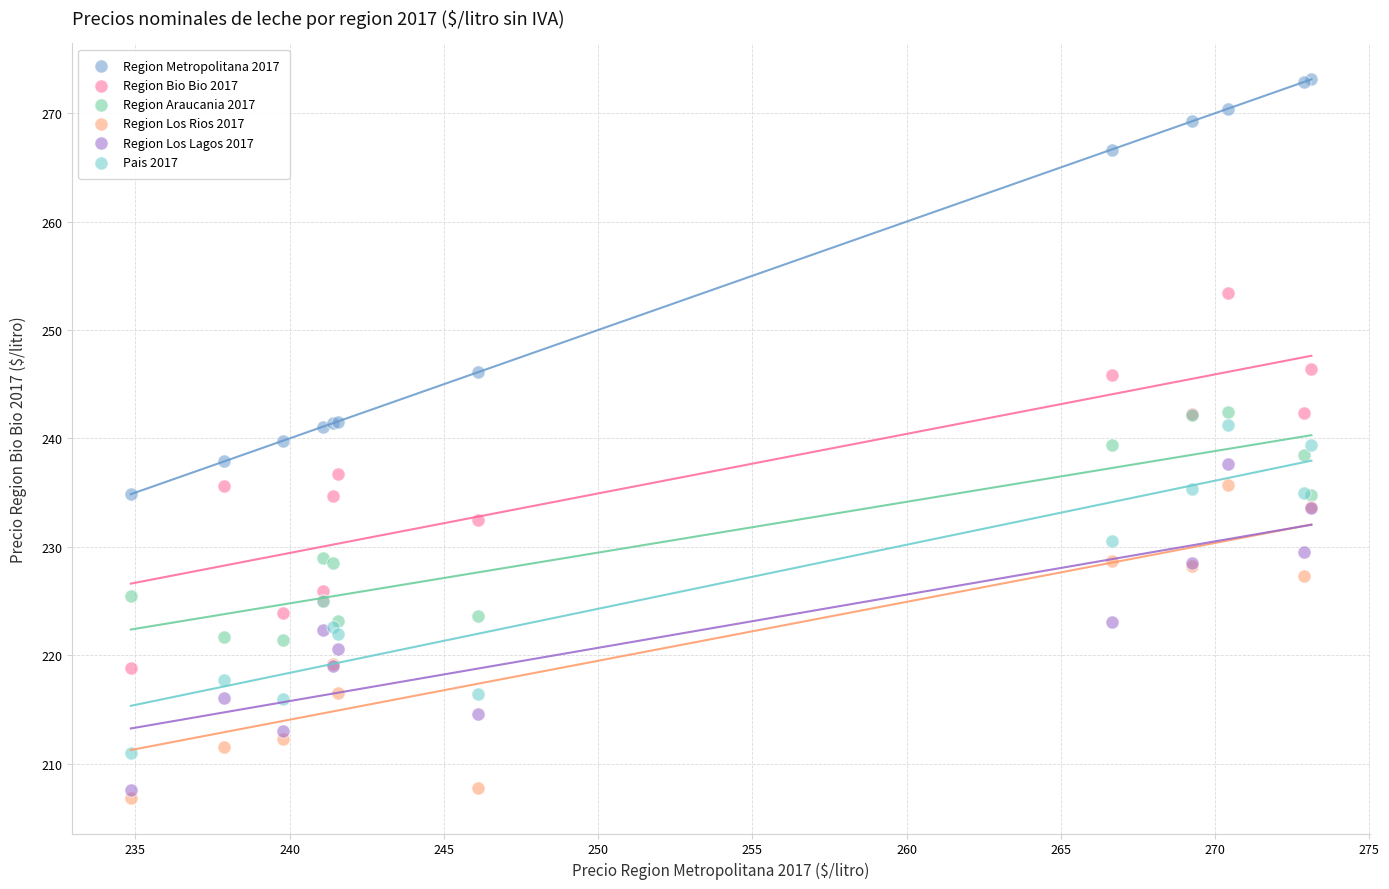

Which series has the largest Y range (max minus min)?

Region Metropolitana 2017